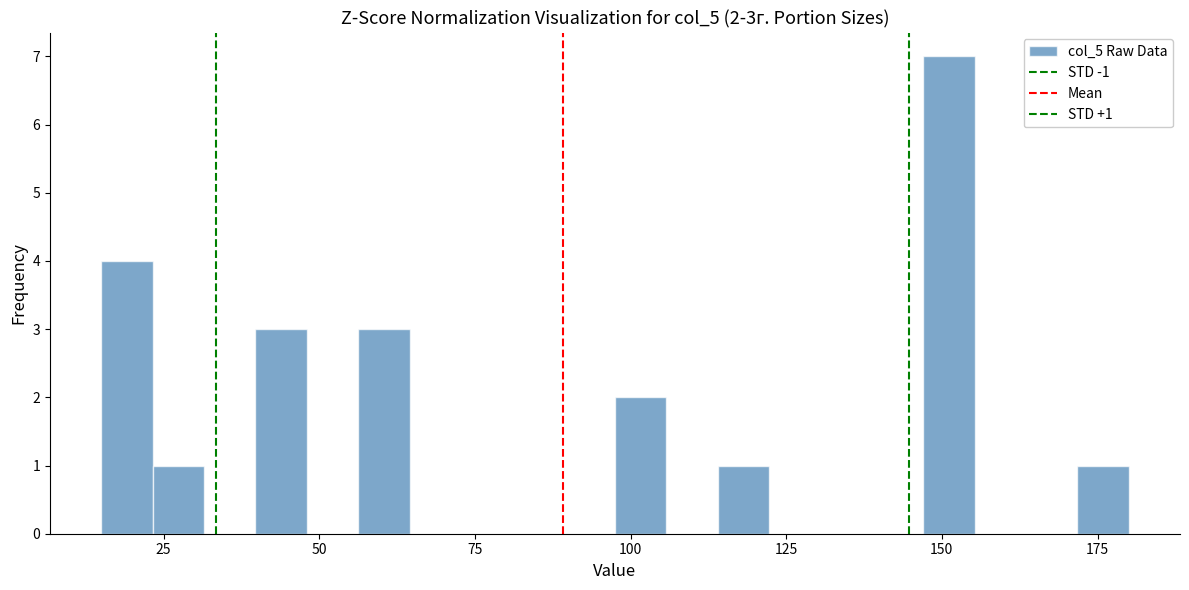

Read against the x-axis, roughly where is the centre of the tallest bar?

150